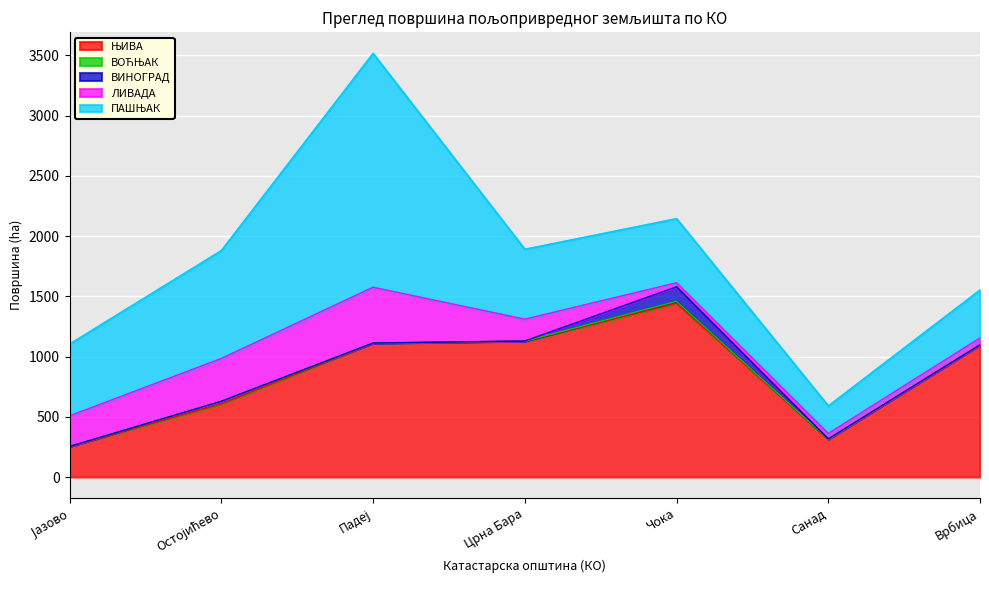

The ВИНОГРАД series shows 120.3 at Чока. True or false?

True